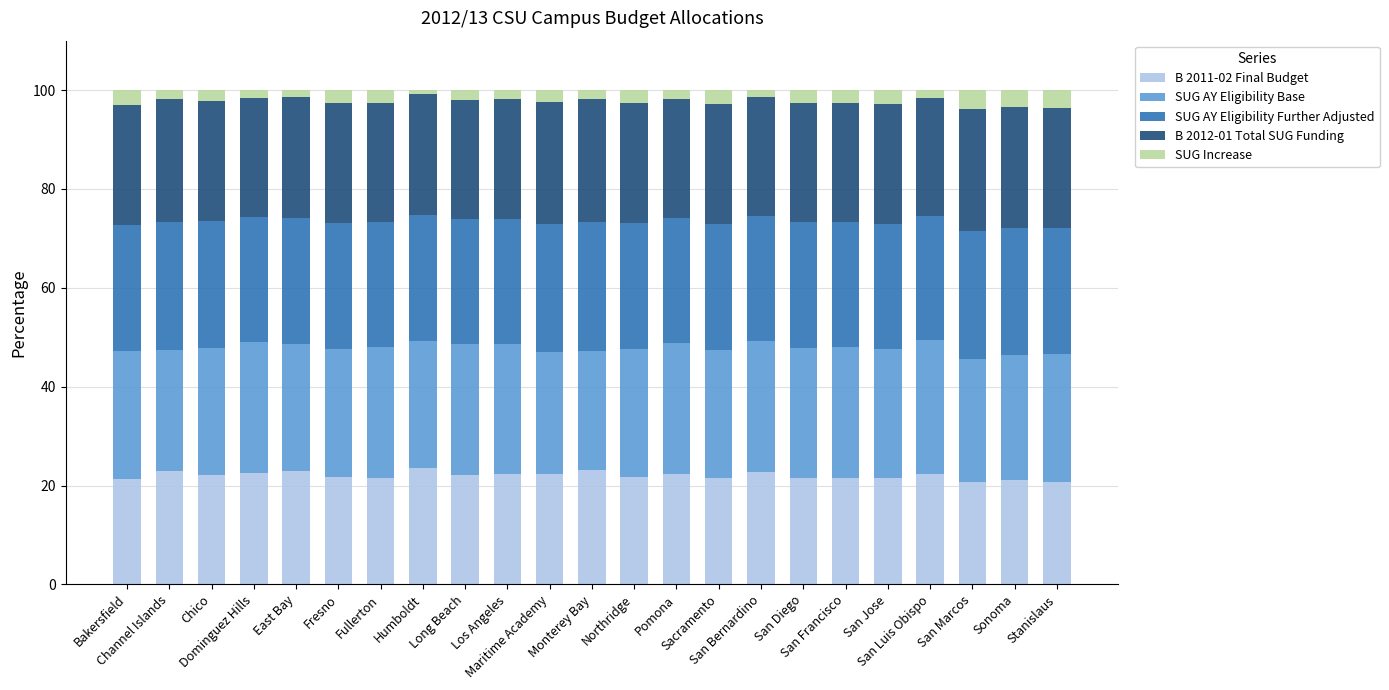

What is the highest value of the B 2011-02 Final Budget series?

23.6